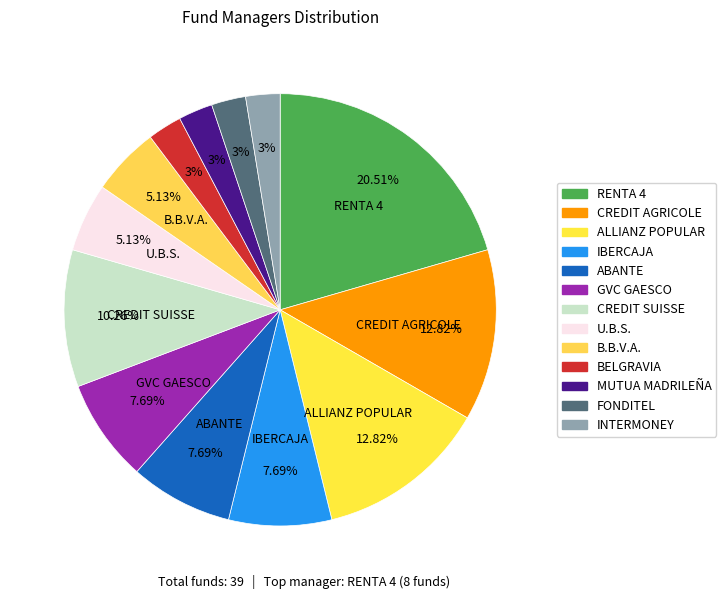

Which has a higher value, IBERCAJA or B.B.V.A.?

IBERCAJA